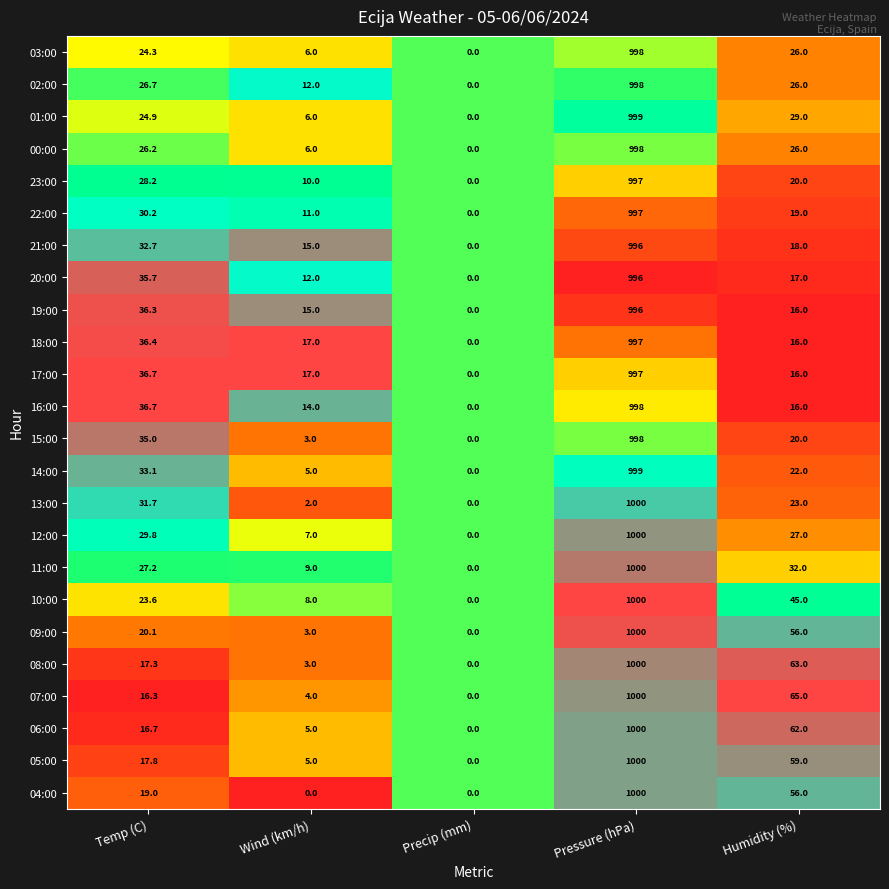

What is the approximate value of 12:00 at Wind (km/h)?

7.0